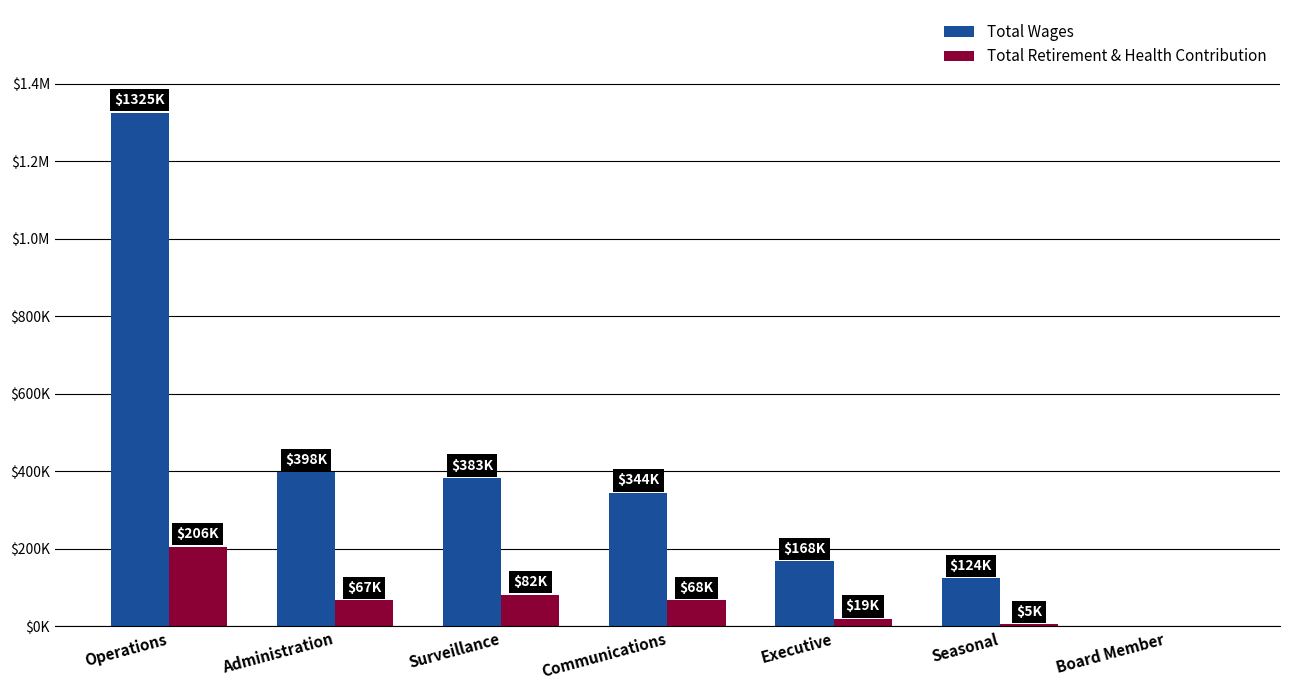

True or false: Total Wages has a value of 1324612 at Operations.

True